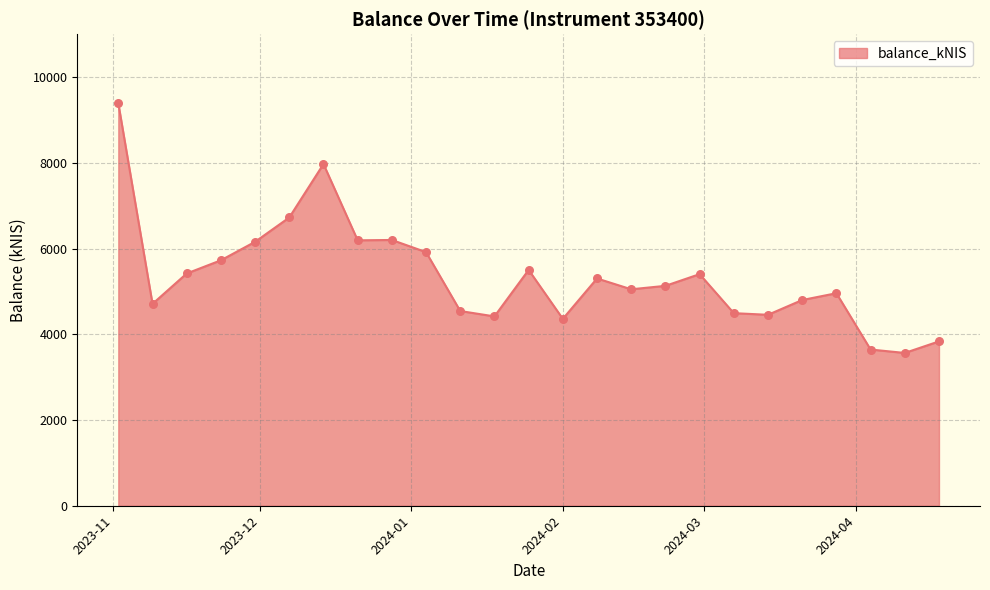

What is the greatest value displayed?

9386.8